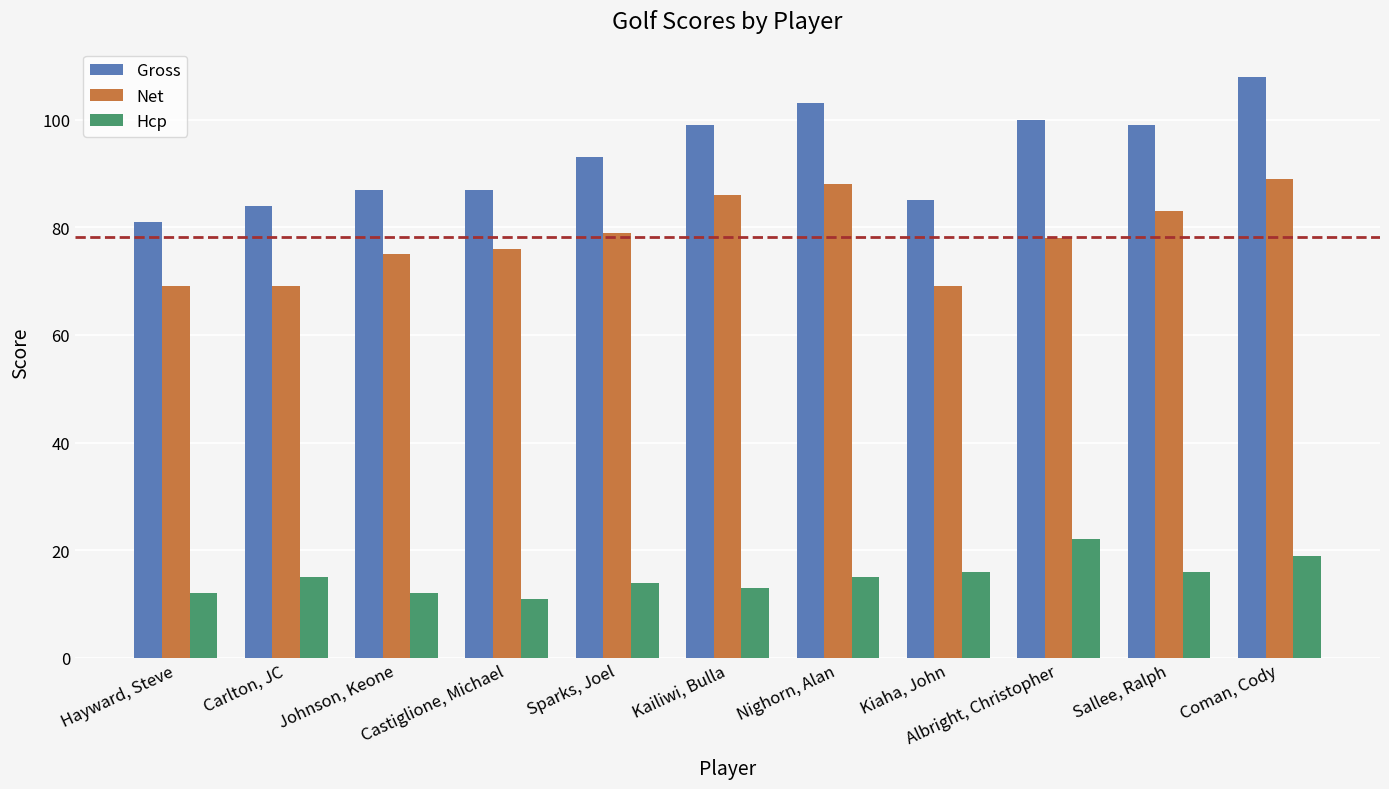

What is the value of the Gross bar at the 2nd from the left?

84